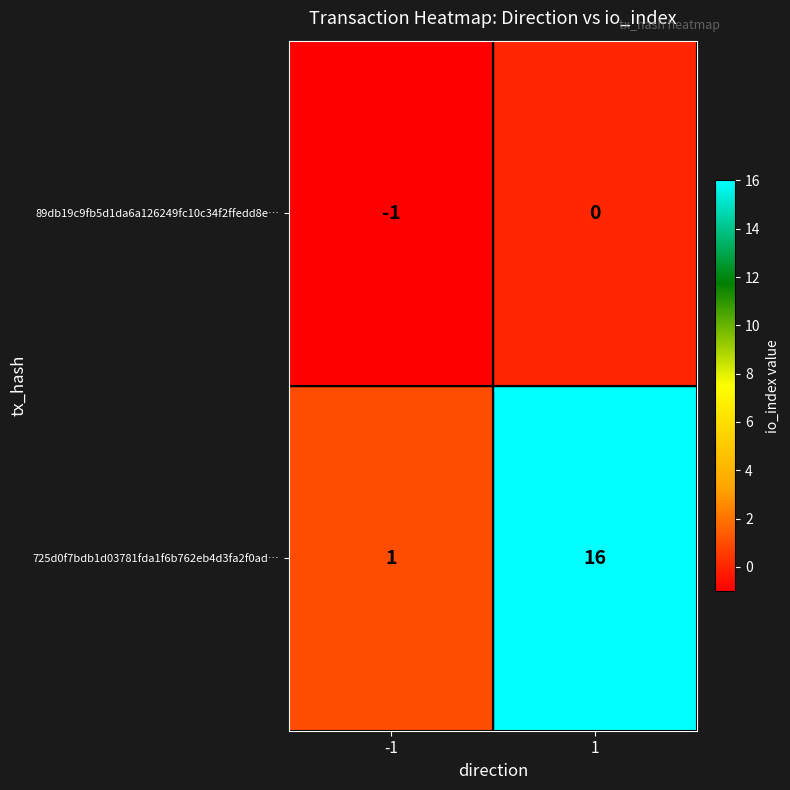

Is it true that 89db19c9fb5d1da6a126249fc10c34f2ffedd8e… equals -1 at 1?

False